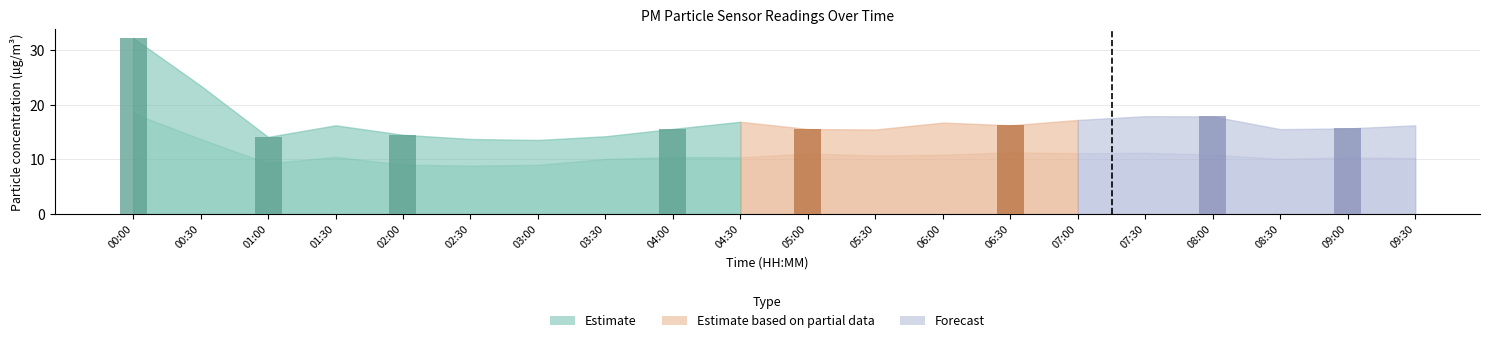

The P2 series shows 19.4 at 08:00. True or false?

False